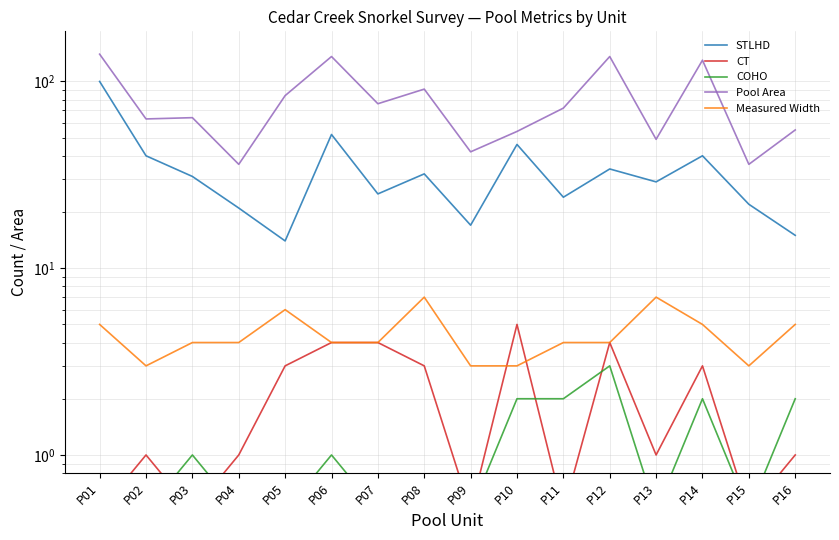

How many lines are shown in the chart?

5